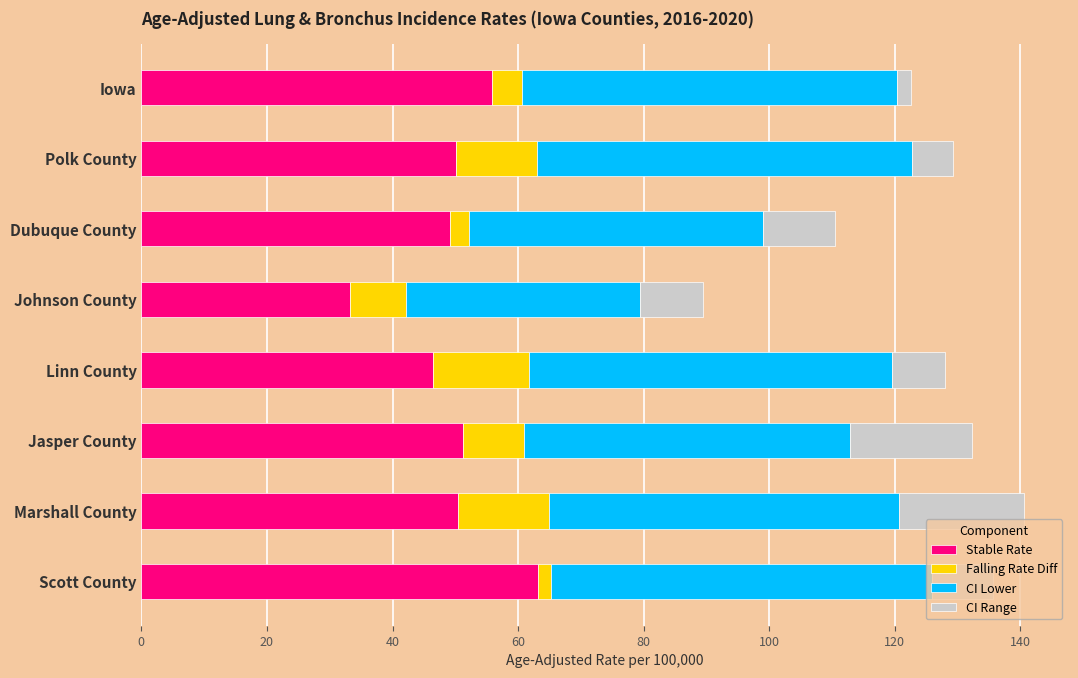

What are all the series names shown in the legend?

Stable Rate, Falling Rate Diff, CI Lower, CI Range